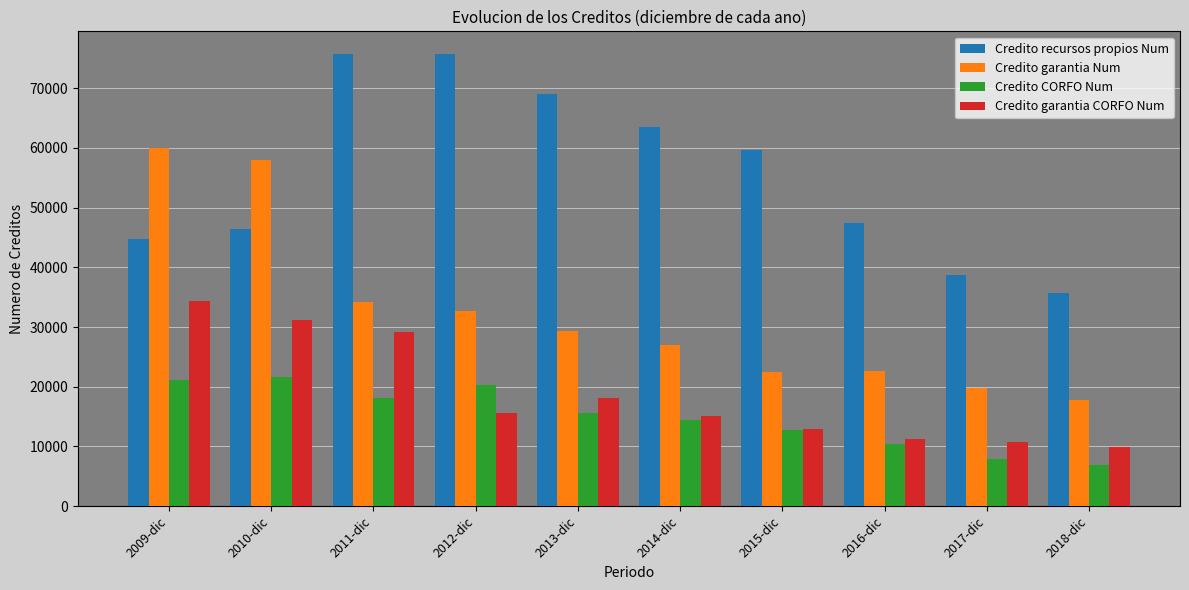

Between 2009-dic and 2012-dic, which series saw the biggest shift?

Credito recursos propios Num